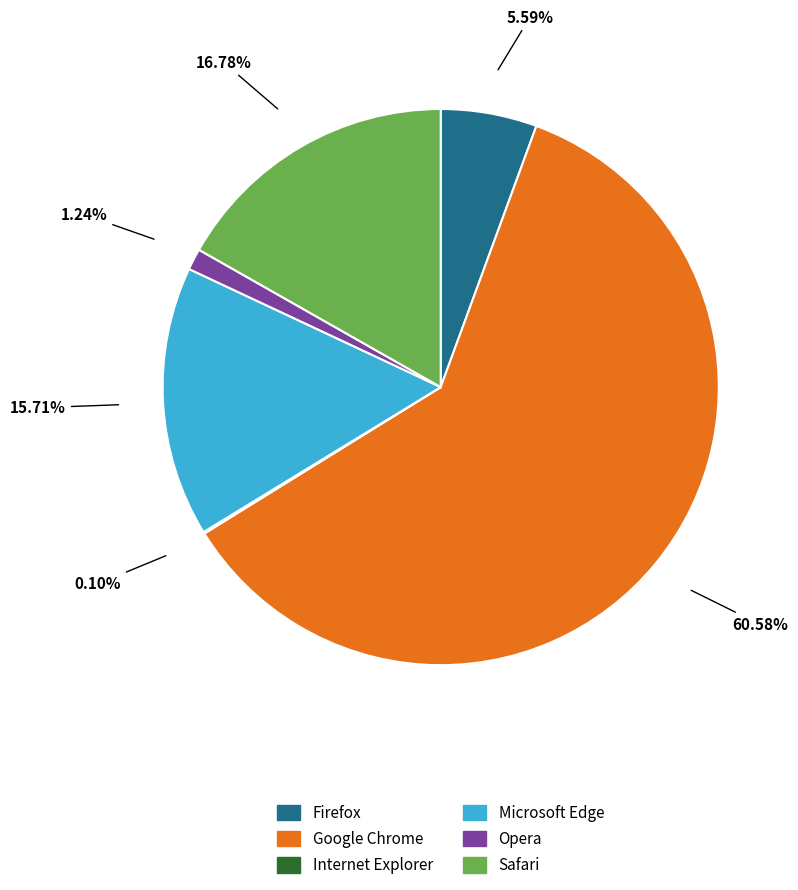

Do Safari and Firefox together represent more than half of the pie?

No